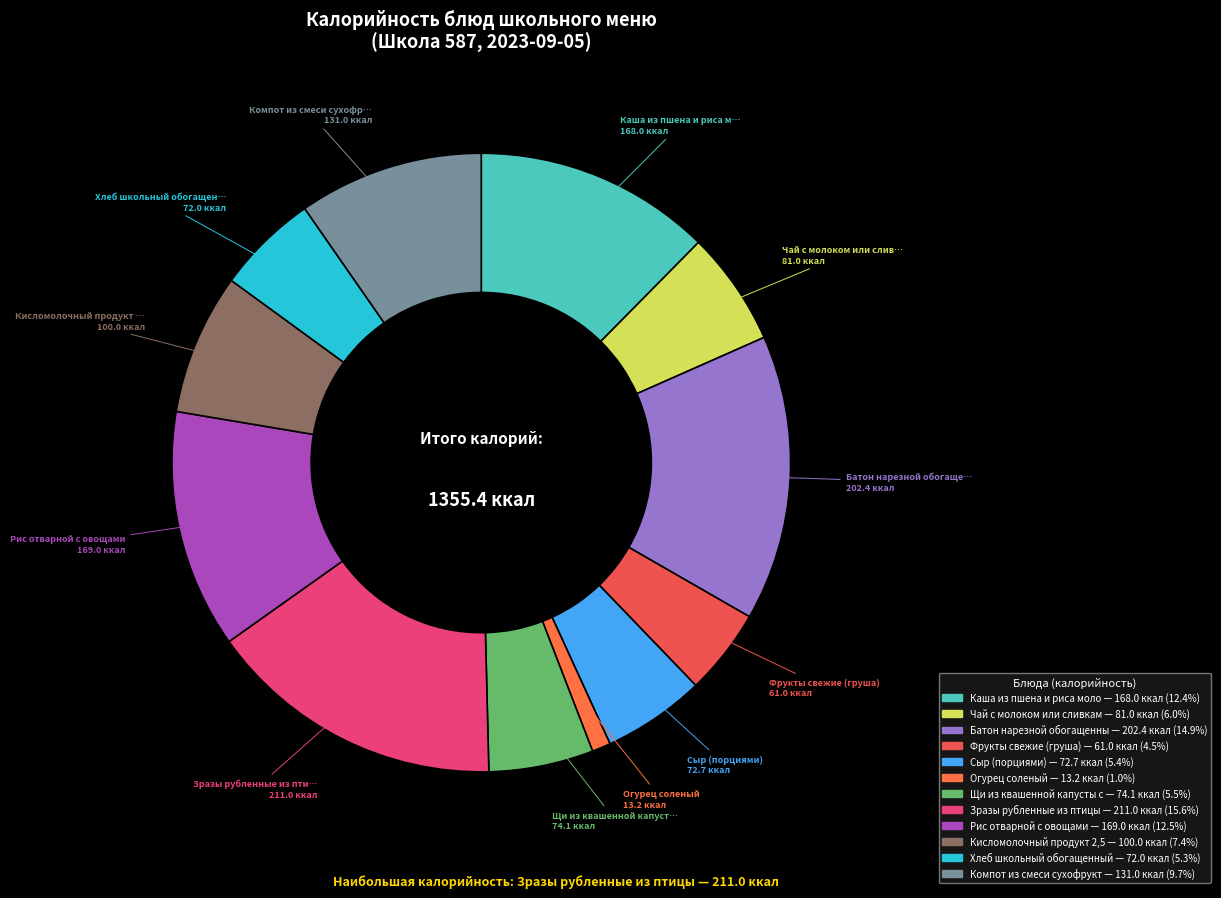

Is there a majority slice in this chart?

No